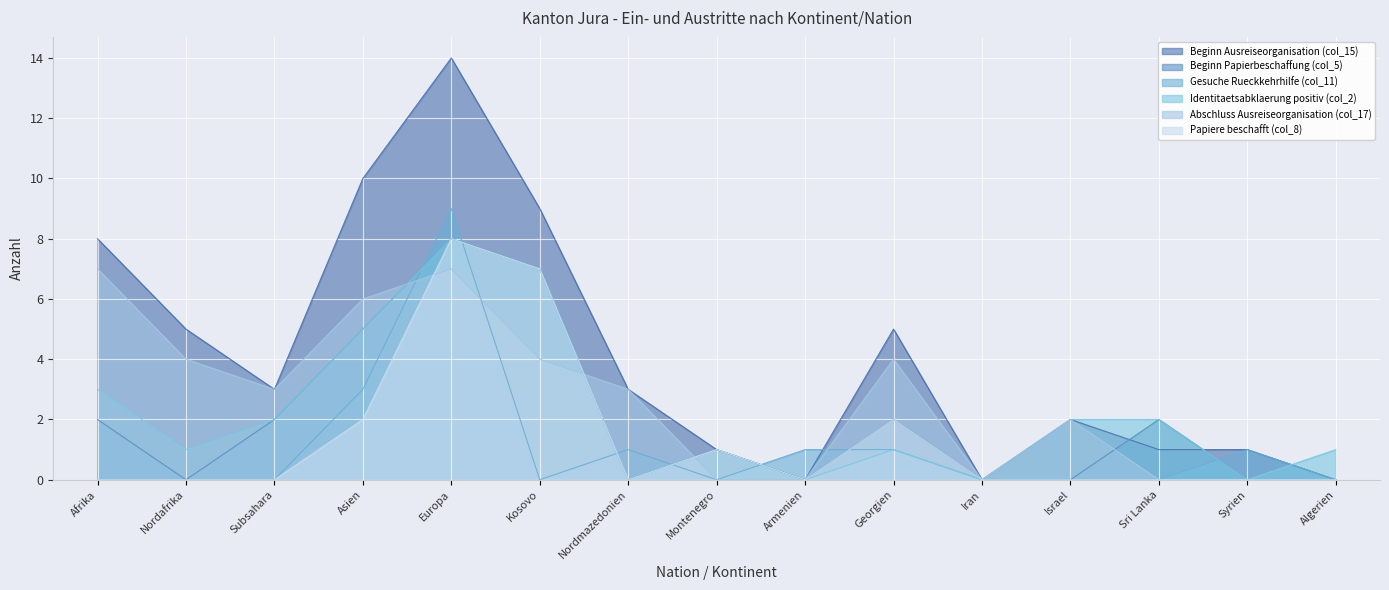

Where does the Beginn Ausreiseorganisation (col_15) series first go above 3?

Afrika